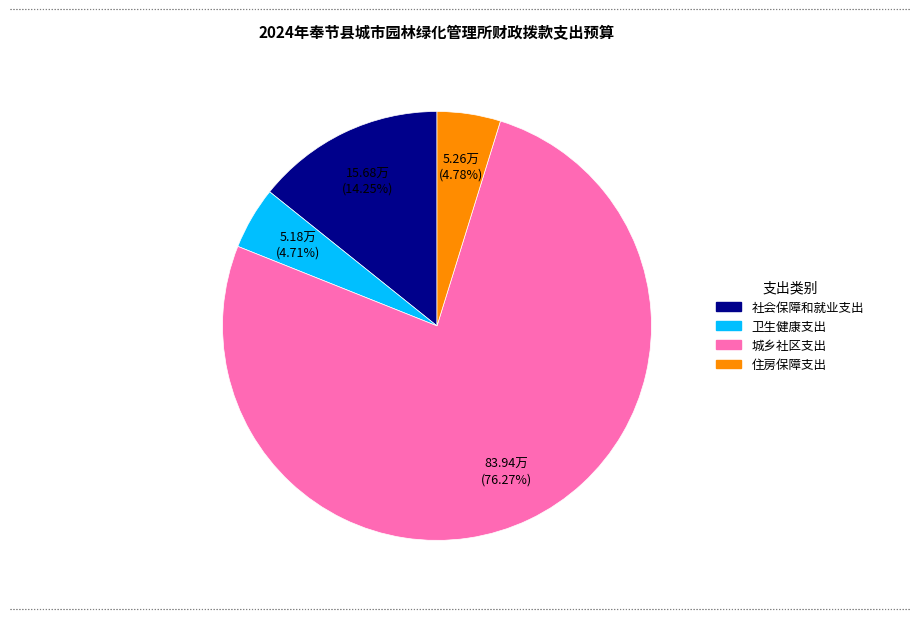

Approximately how many times larger is the value at 卫生健康支出 compared to 住房保障支出?

1.0